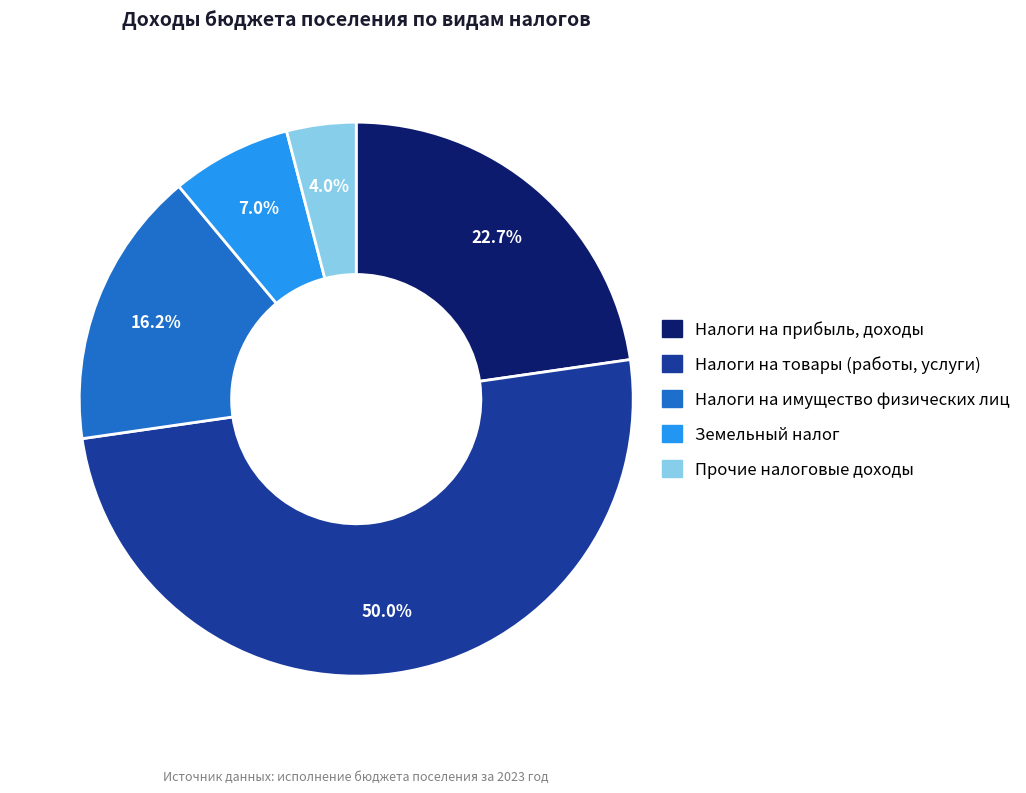

The Налоги на имущество физических лиц slice represents 26% of the pie. True or false?

False